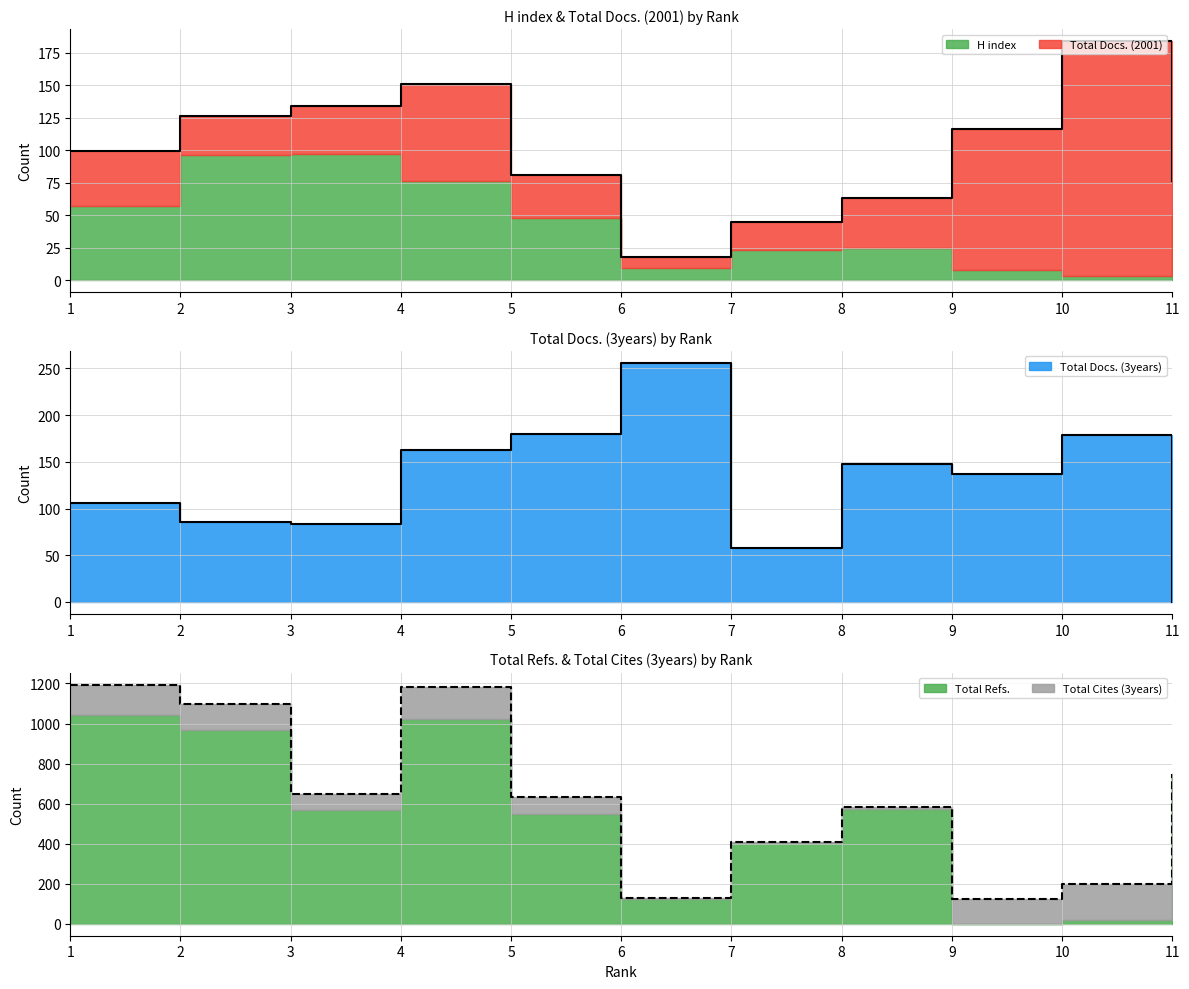

The value of Total Docs. (3years) at 2 is 145. True or false?

False